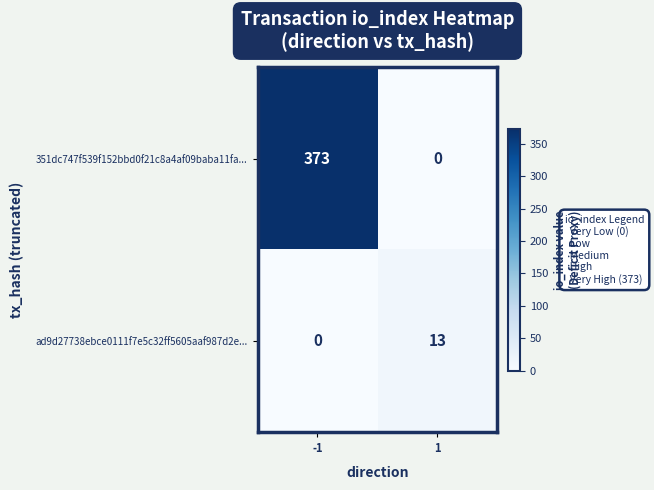

True or false: 351dc747f539f152bbd0f21c8a4af09baba11fa... has a value of 373 at -1.

True